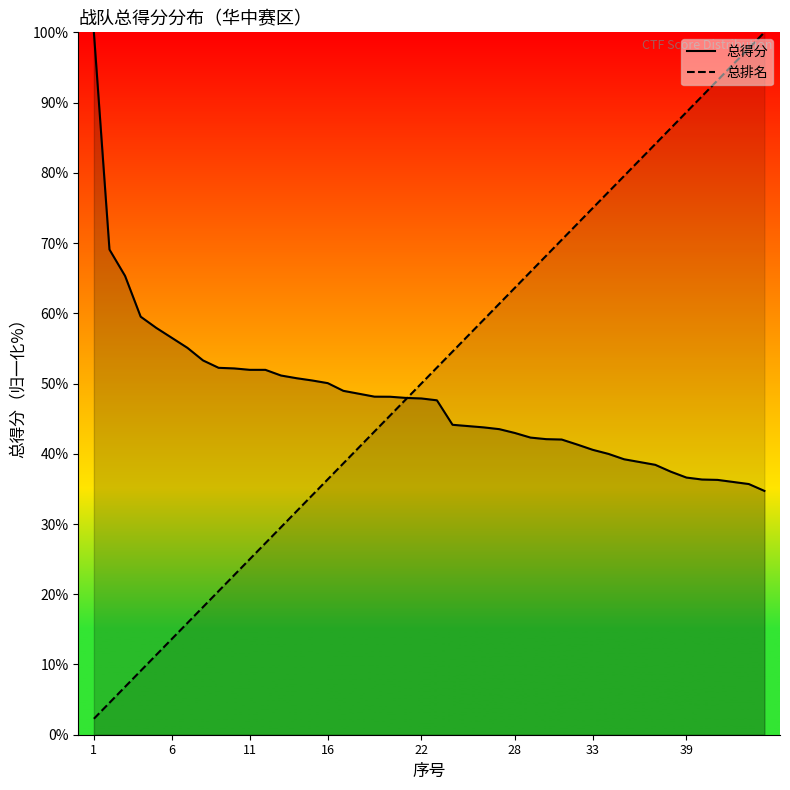

What is the lowest value of the 总得分 series?

34.7